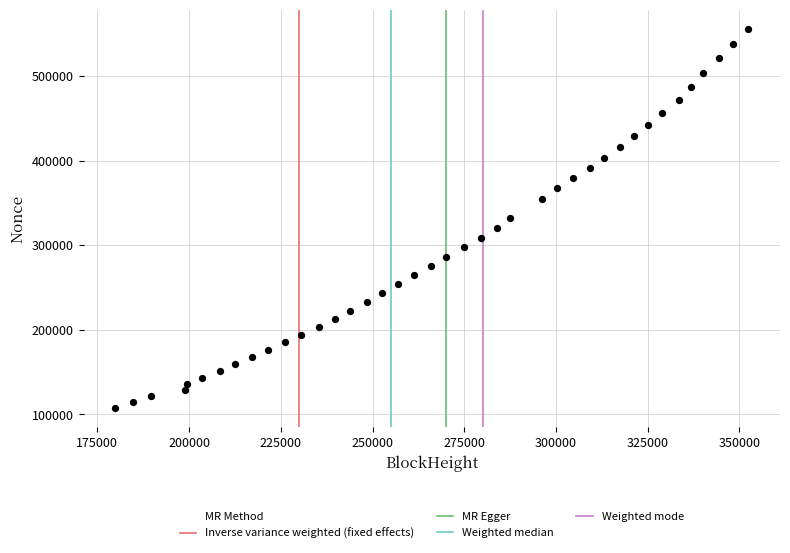

What is the range of Y values (max minus min)?

448416